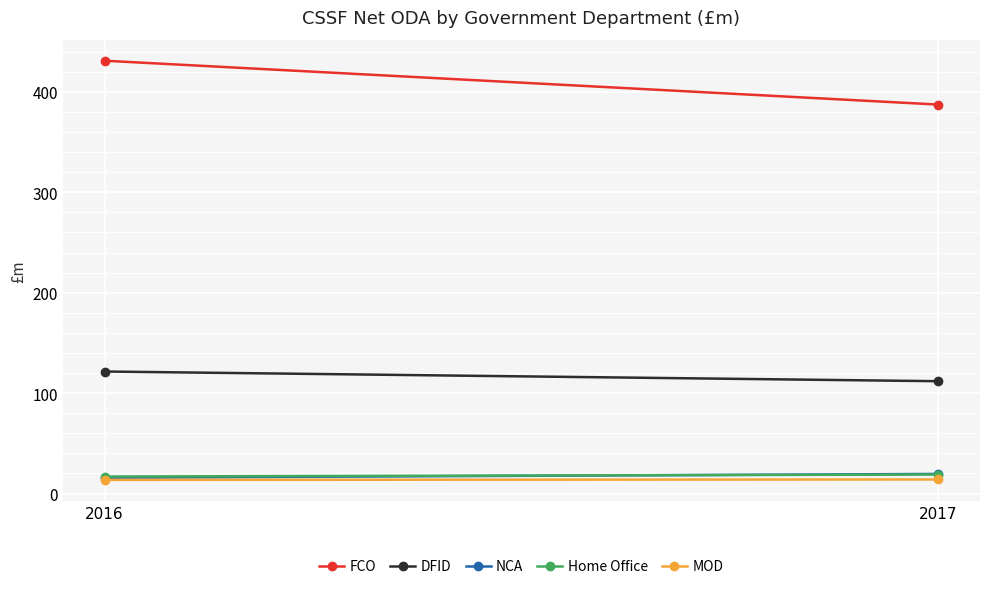

What is the maximum value for MOD?

14.0